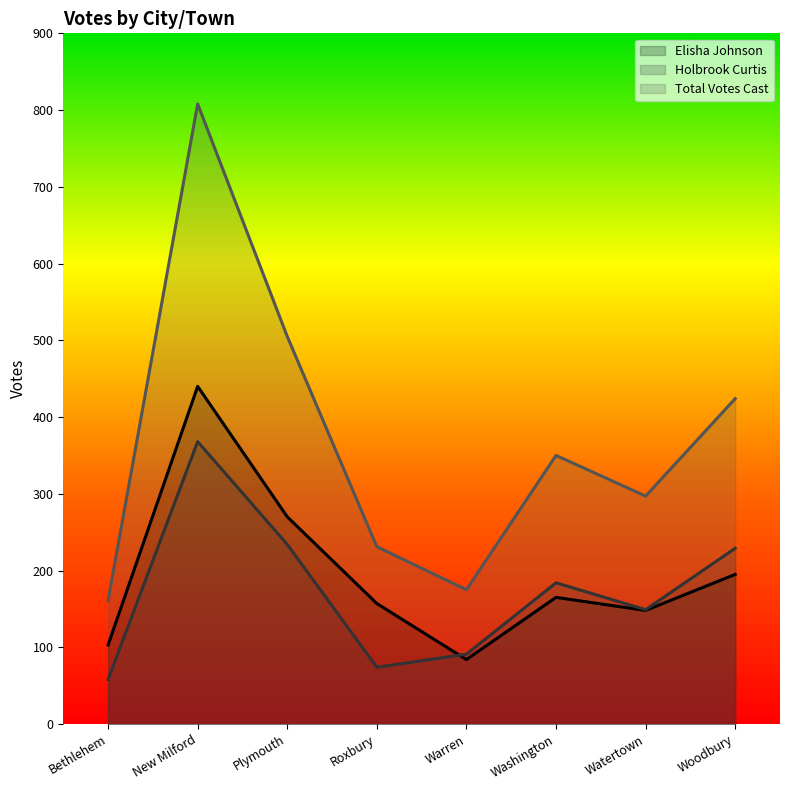

What is the label of the 5th point from the left?

Warren